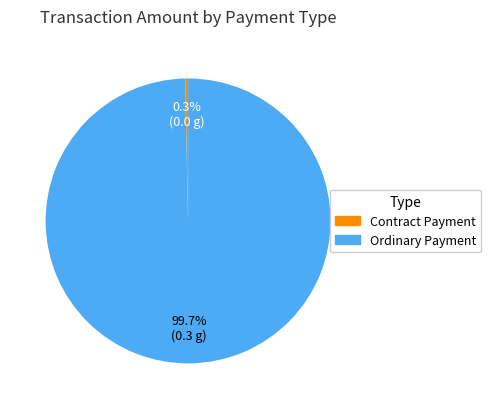

Combined, what portion of the pie is Ordinary Payment and Contract Payment?

100.0%